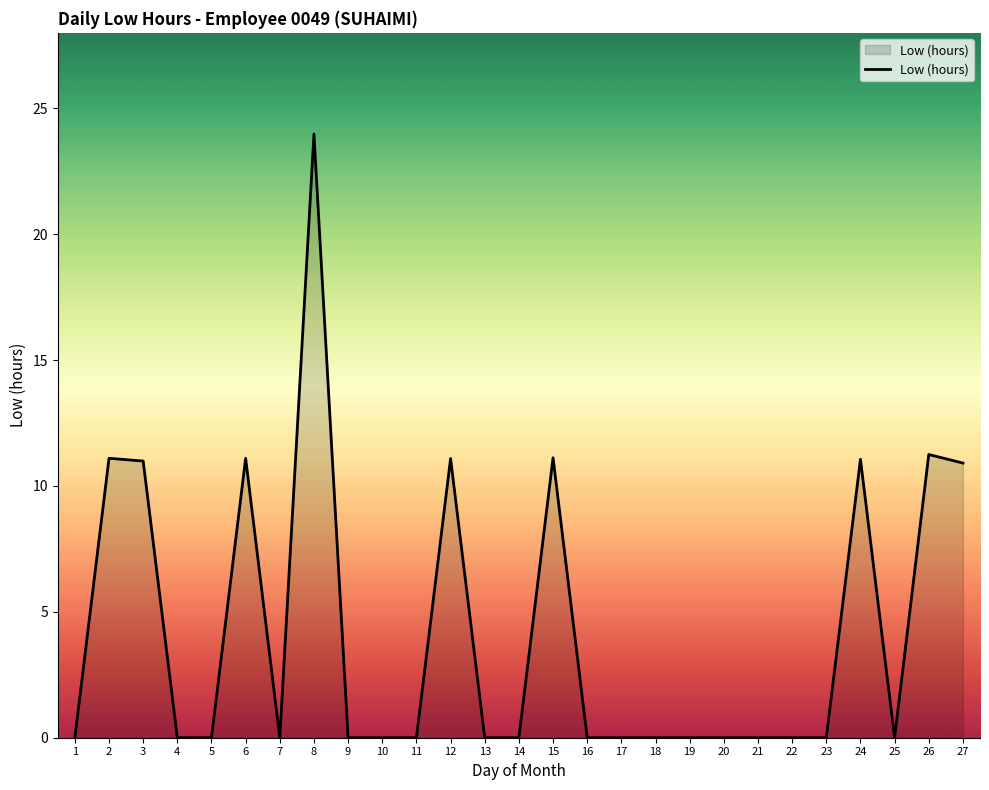

True or false: there are more than 2 points higher than both neighbors.

True